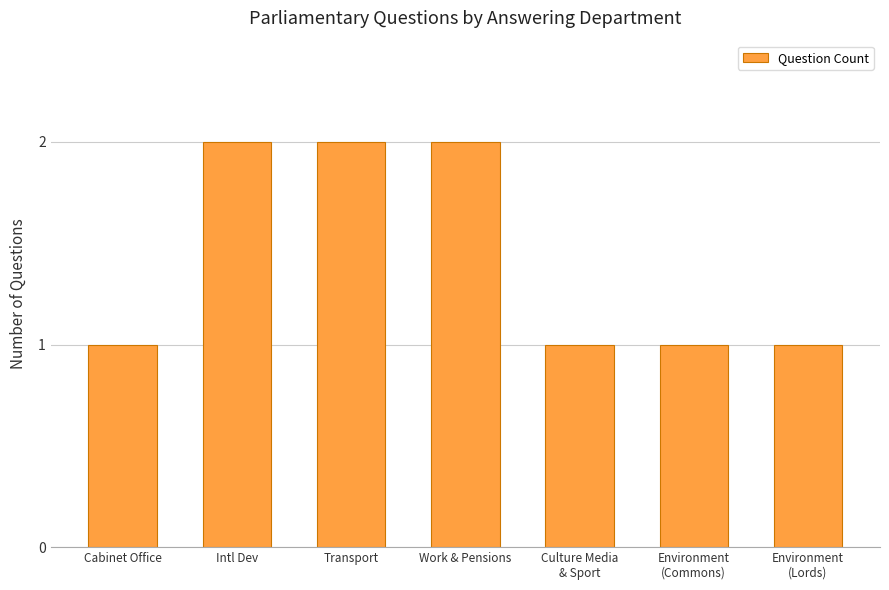

What is the minimum value shown in the chart?

1